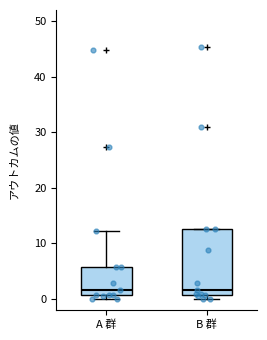

Which box is the tallest, from its lower edge to its upper edge?

B 群